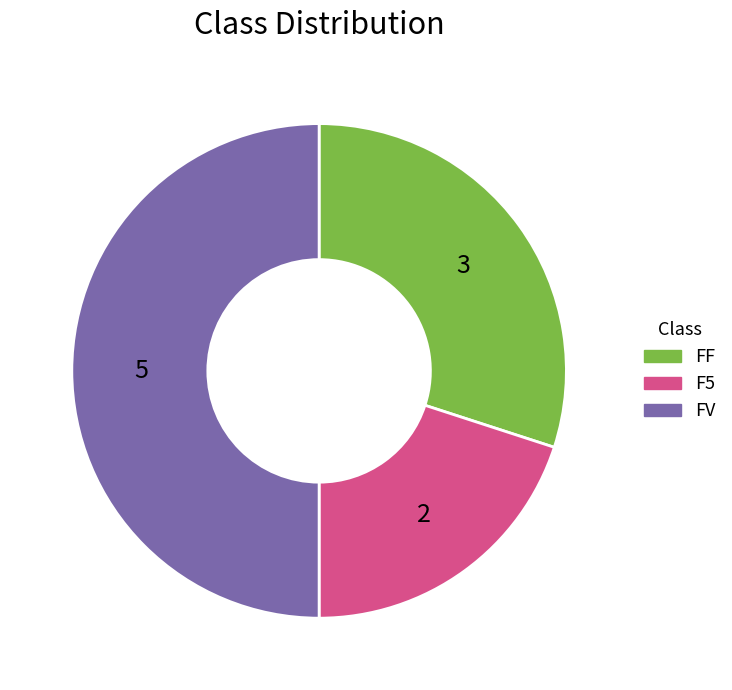

Is the sum of FV and F5 greater than half?

Yes